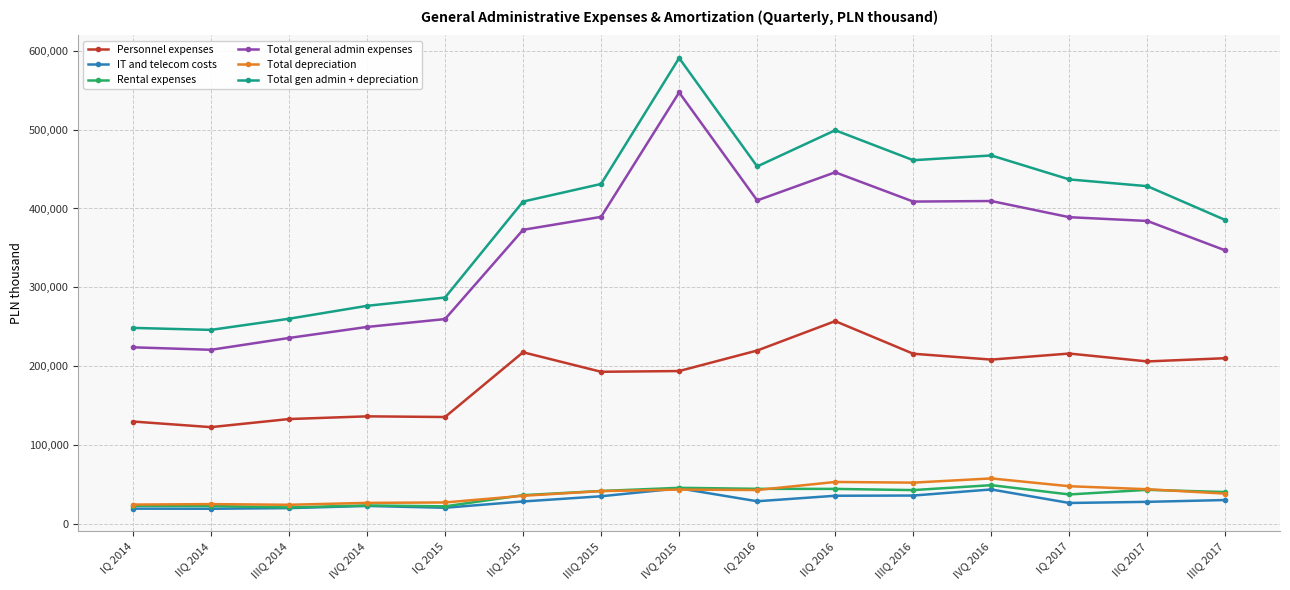

Between IQ 2015 and IIIQ 2017, which series saw the biggest shift?

Total gen admin + depreciation